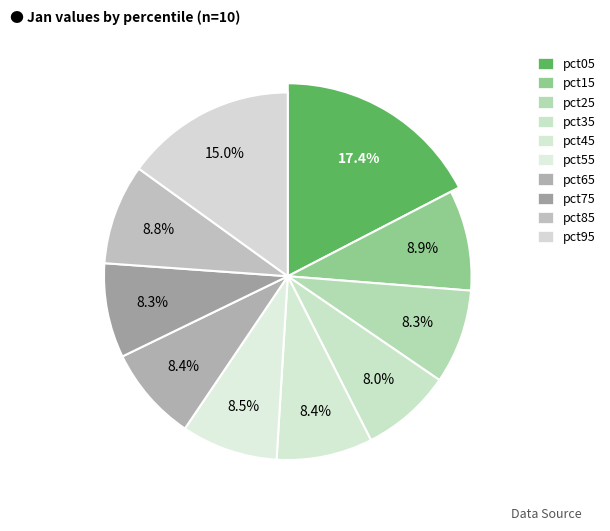

Combined, what portion of the pie is pct85 and pct35?

16.8%